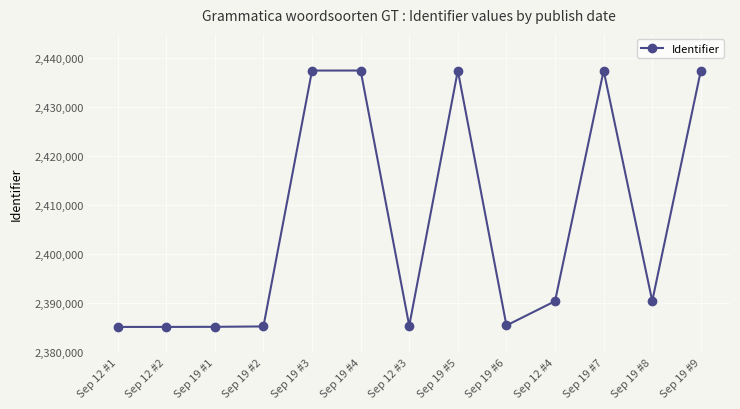

What is the greatest value displayed?

2437512